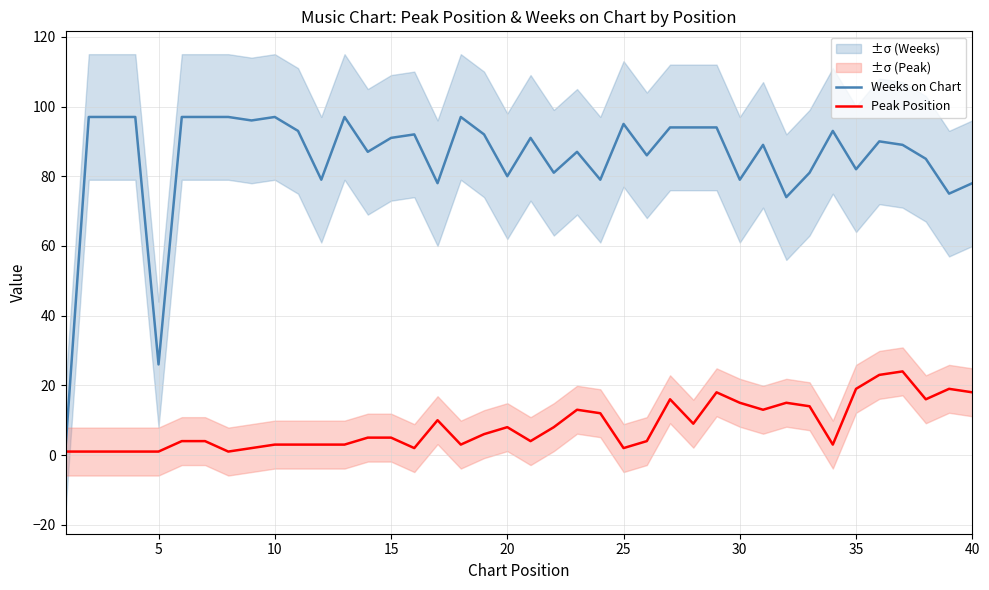

True or false: Weeks on Chart and Peak Position intersect in this chart.

False